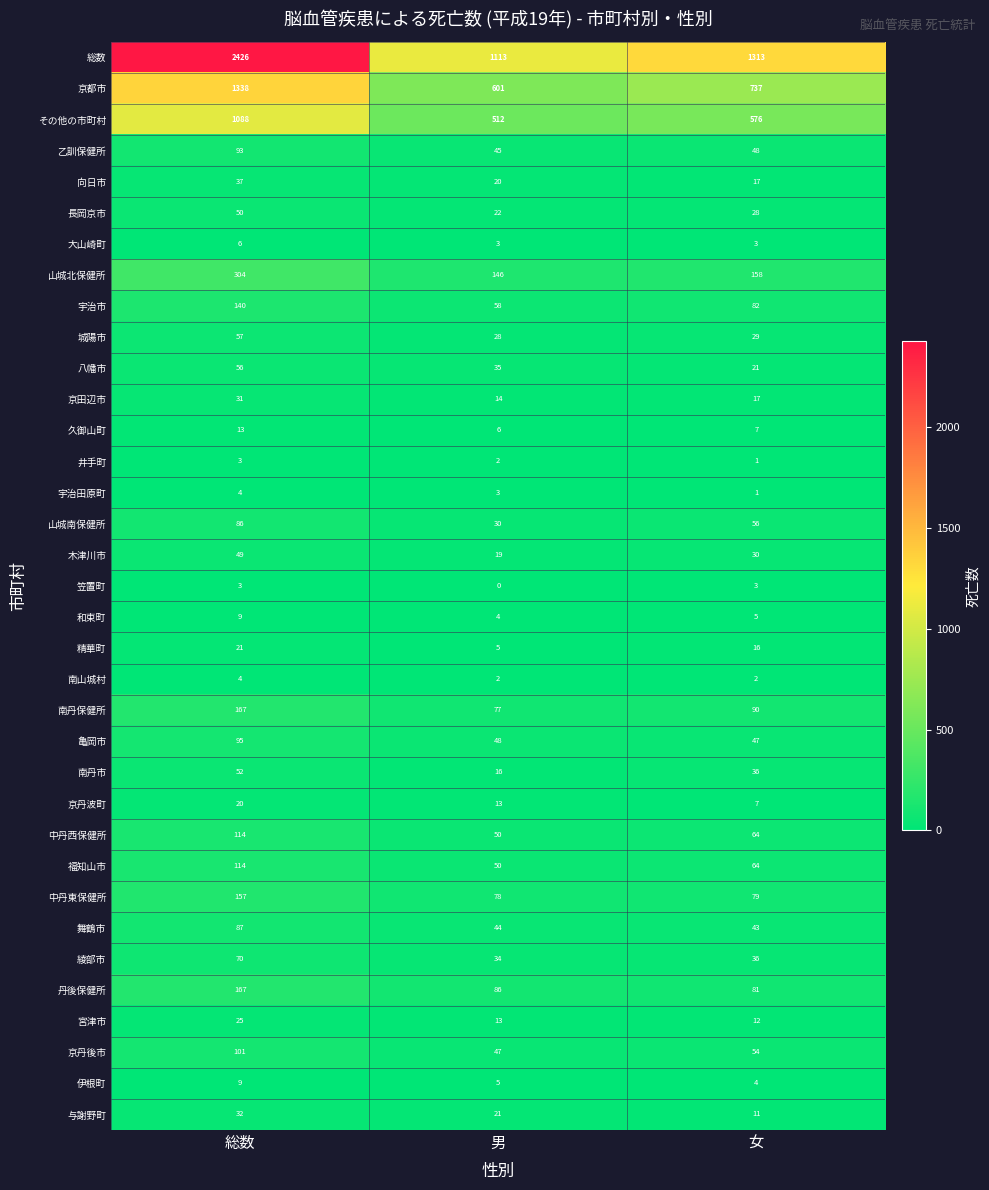

Where is 中丹西保健所 nearest to the value 82?

女